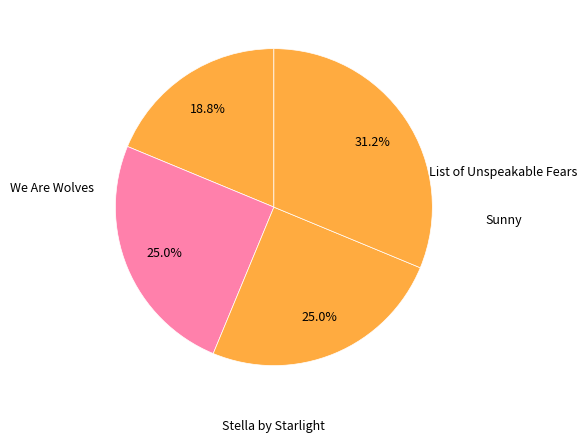

The List of Unspeakable Fears slice represents 9% of the pie. True or false?

False